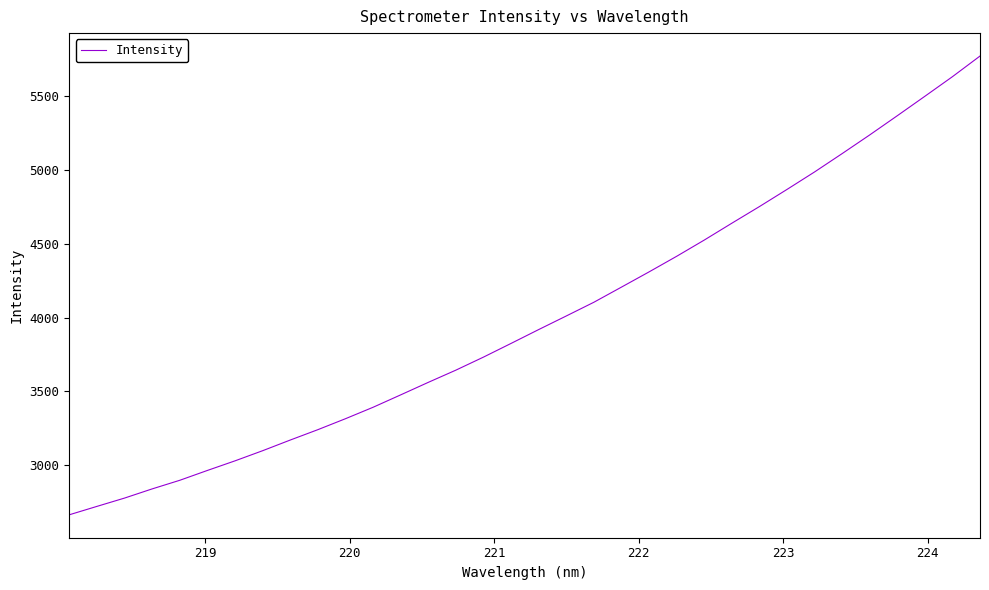

What is the minimum value shown in the chart?

2664.5